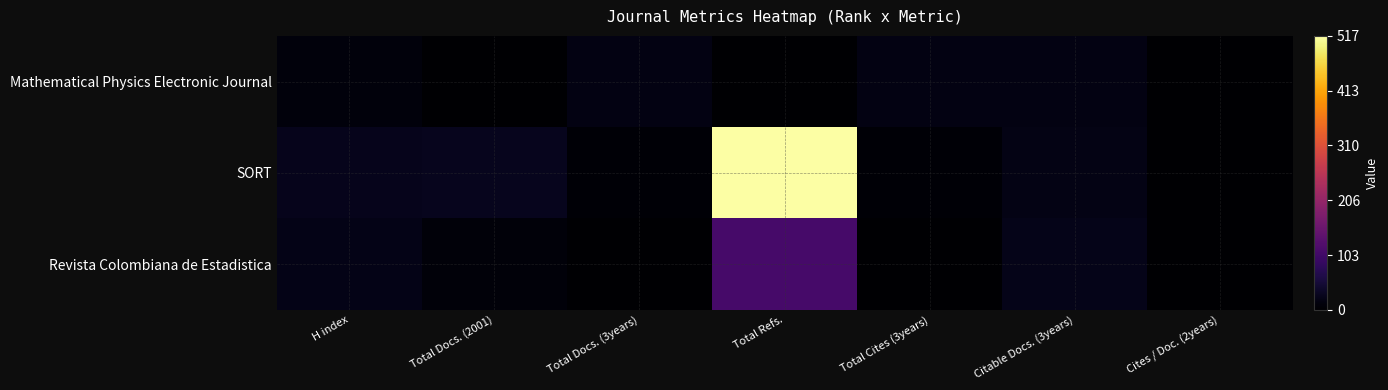

Between Total Docs. (2001) and Cites / Doc. (2years), which is larger?

Total Docs. (2001)